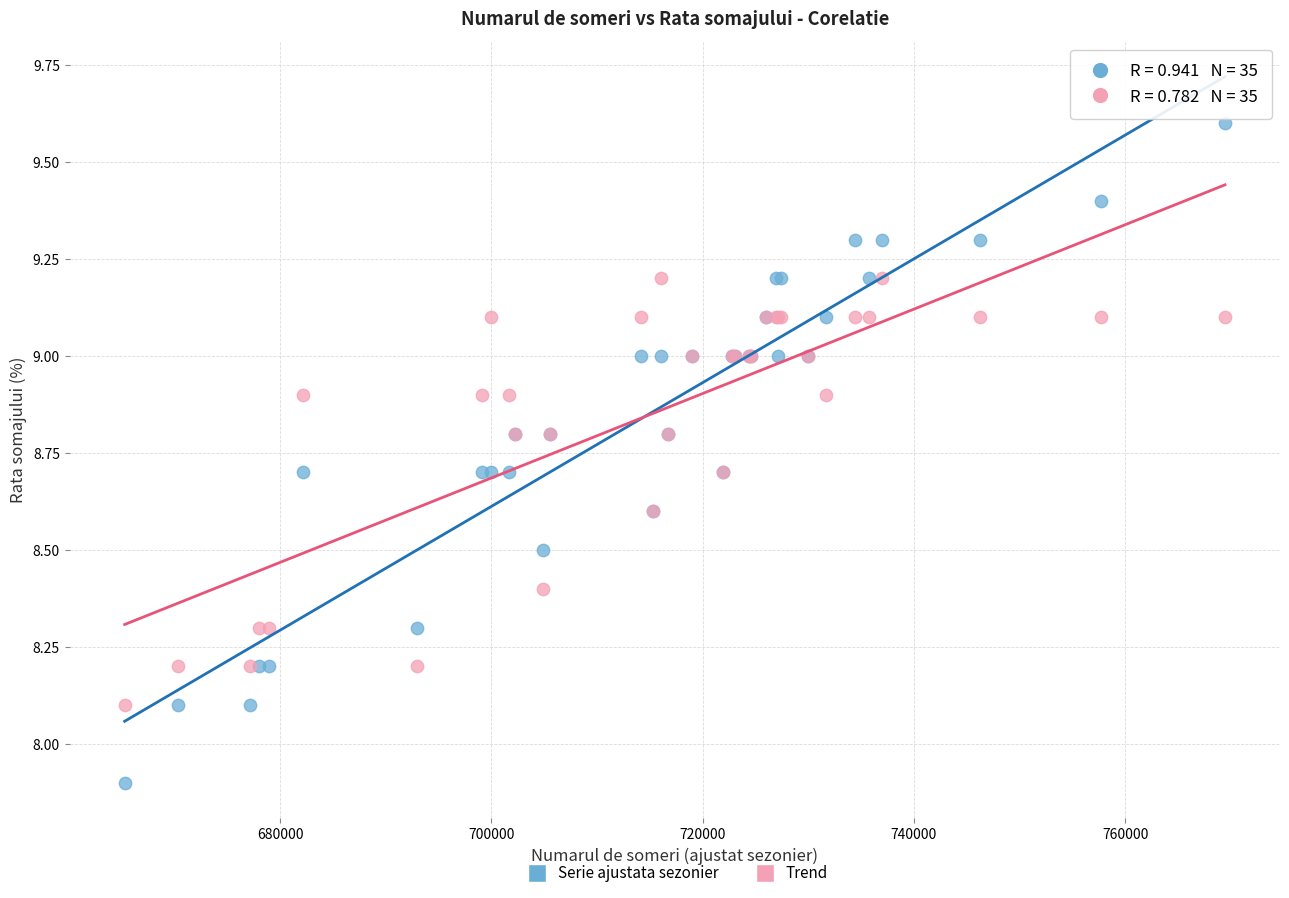

Which series contains the lowest Y value?

Serie ajustata sezonier